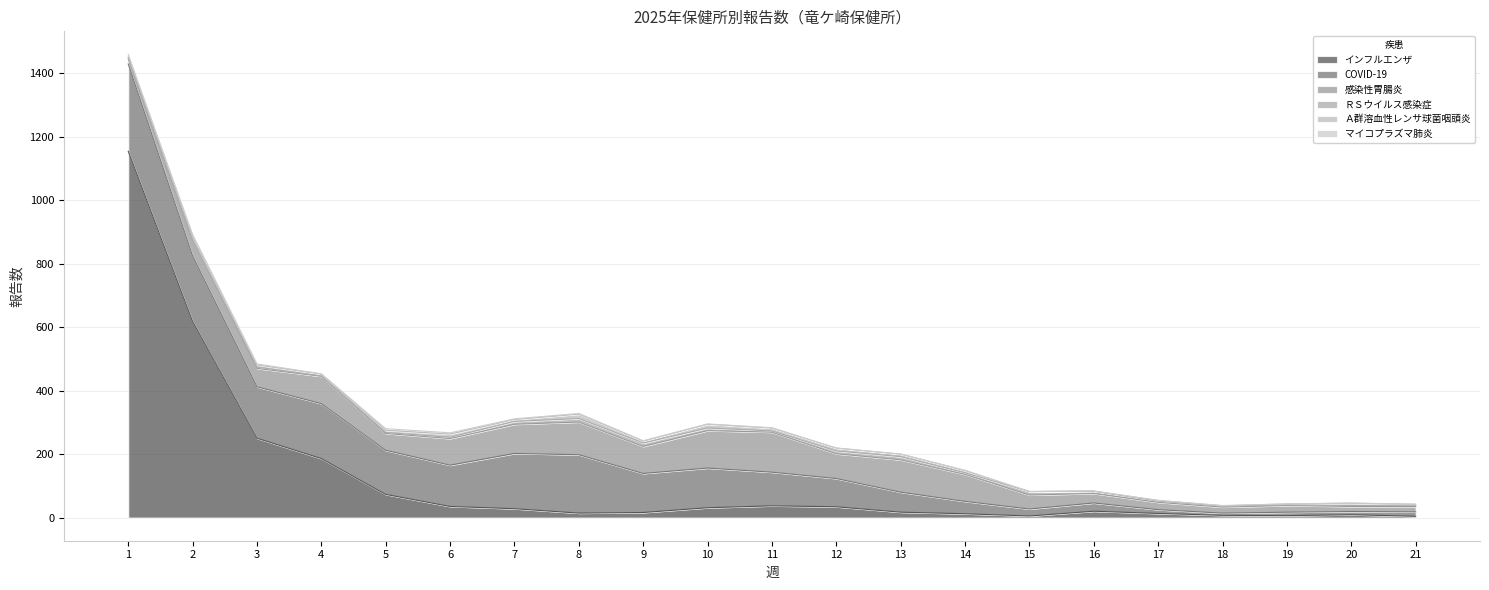

Which has a higher value, 17 or 8?

8